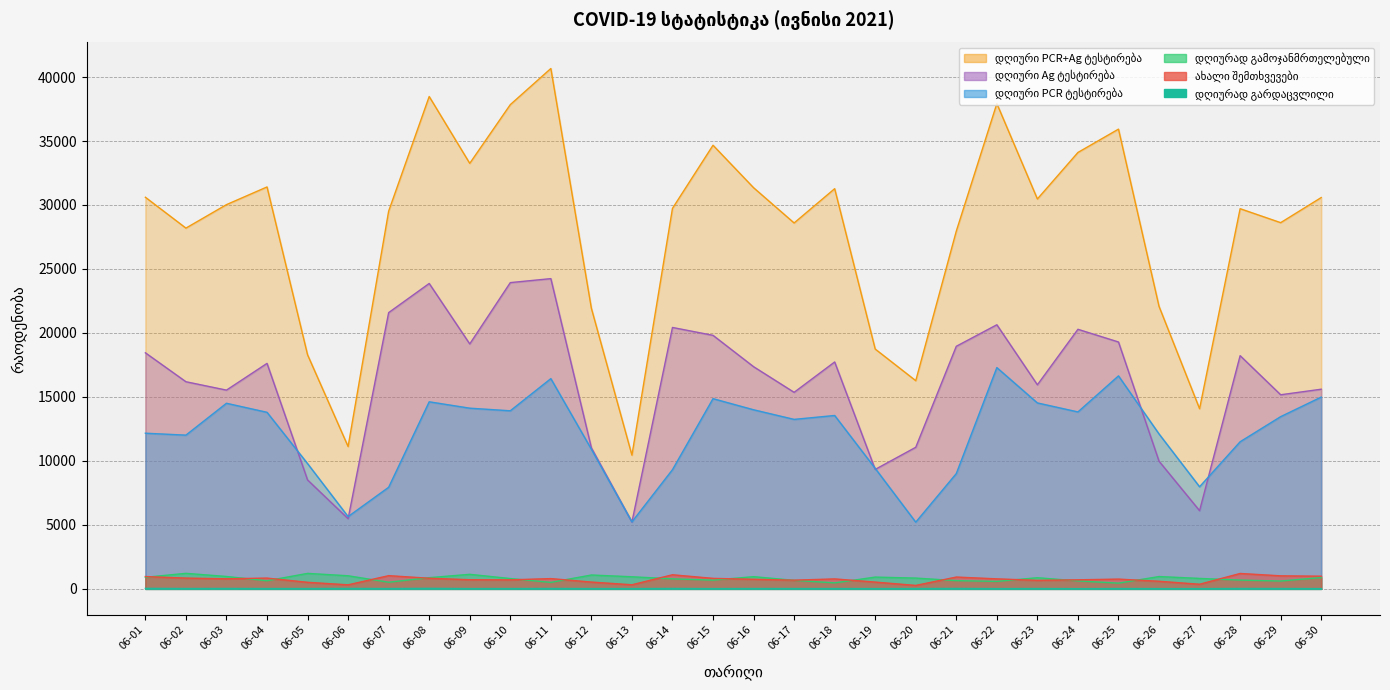

Where does the დღიური PCR ტესტირება series first go above 13453?

06-03